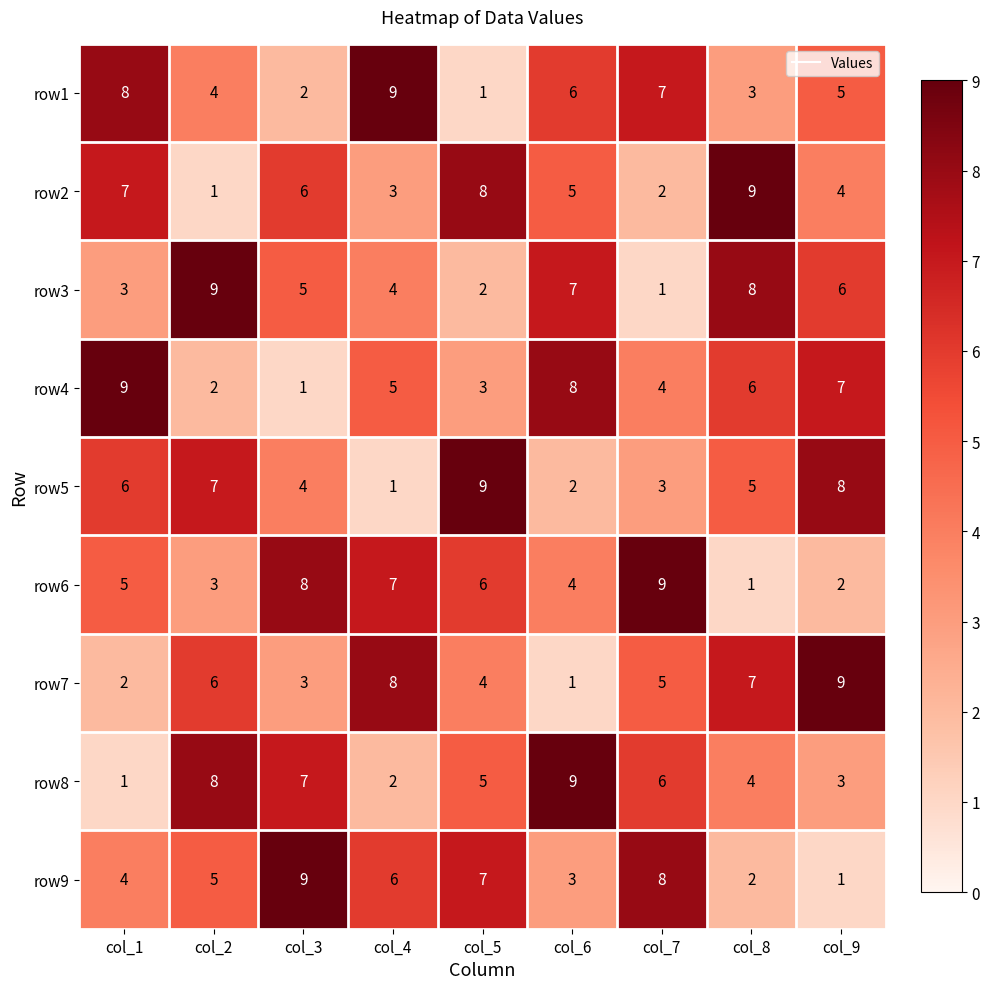

What is the average value of the row1 series?

5